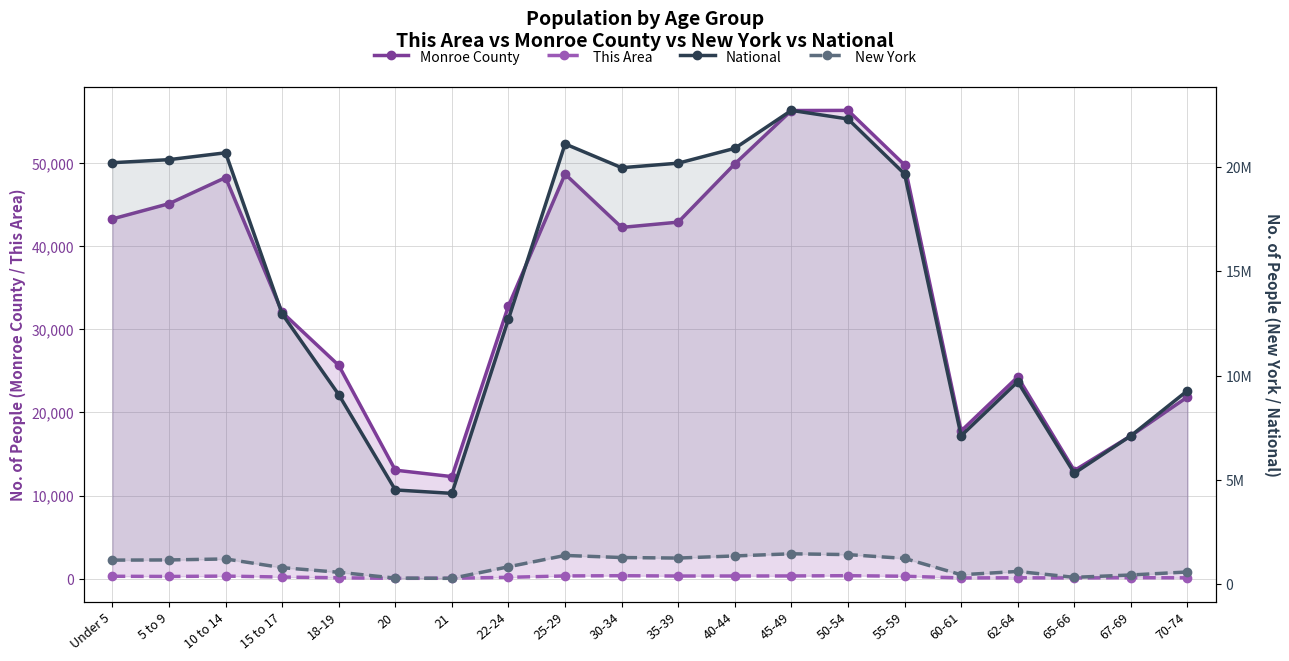

True or false: This Area has a value of 200 at 45-49.

False